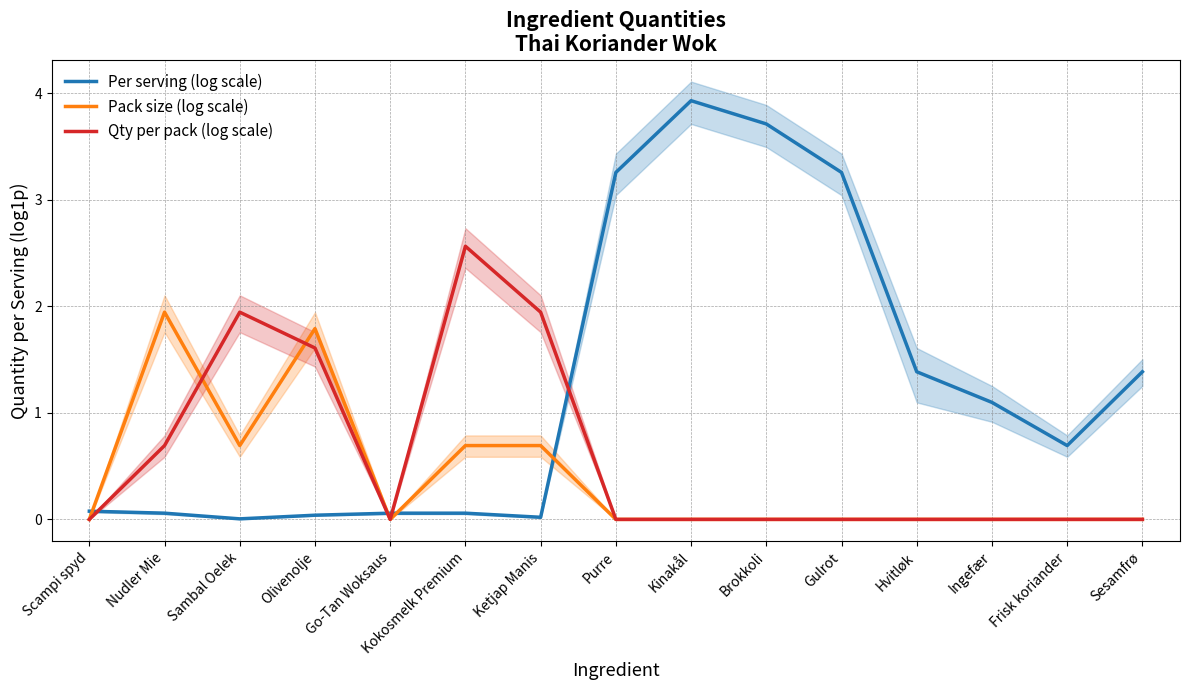

Is it true that Qty per pack (log scale) equals -1.6 at Gulrot?

False